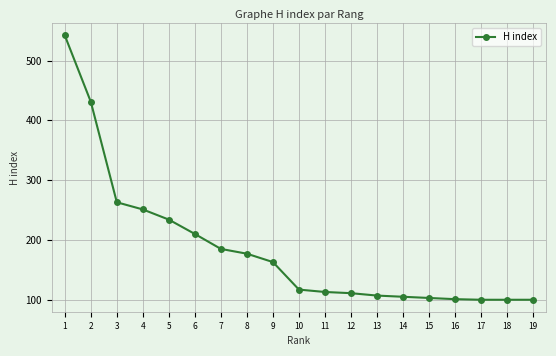

How many categories are shown in the chart?

19